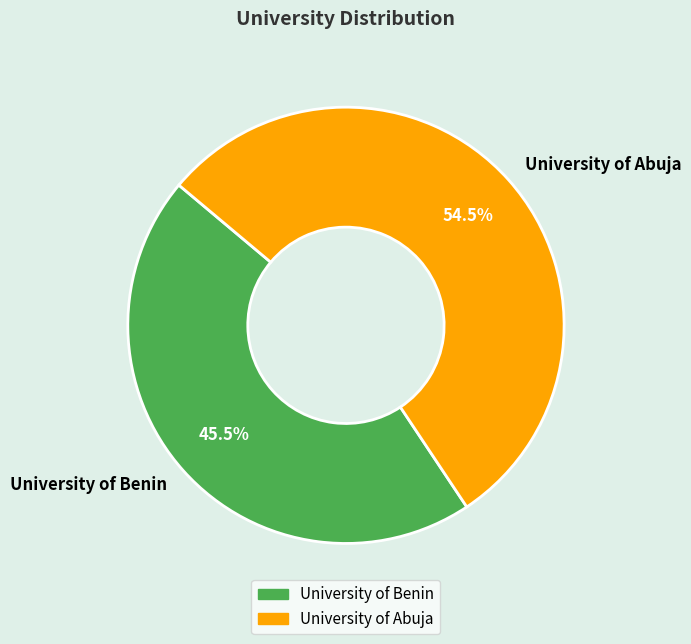

To the nearest percent, what is the difference between the largest and smallest slice percentages?

9%